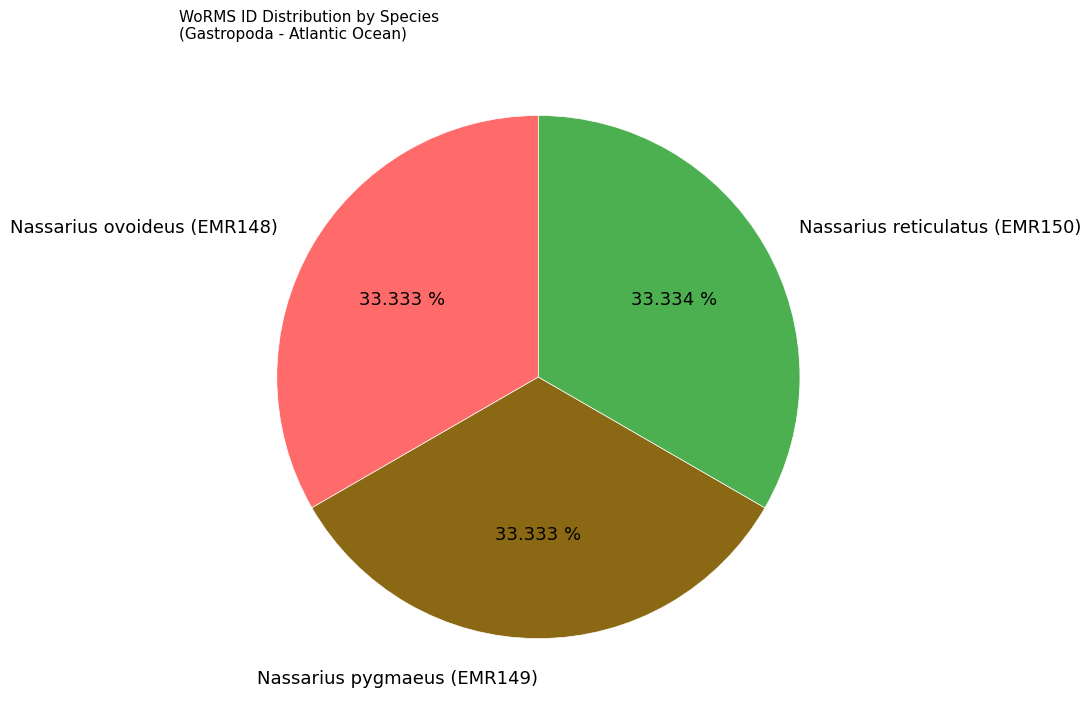

Does any single category account for the majority?

No